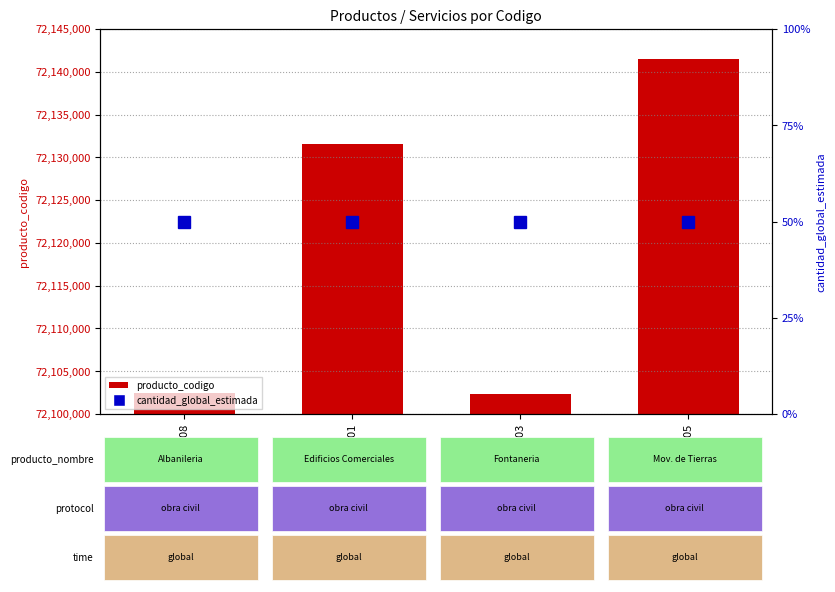

Does the chart contain stacked bars?

No